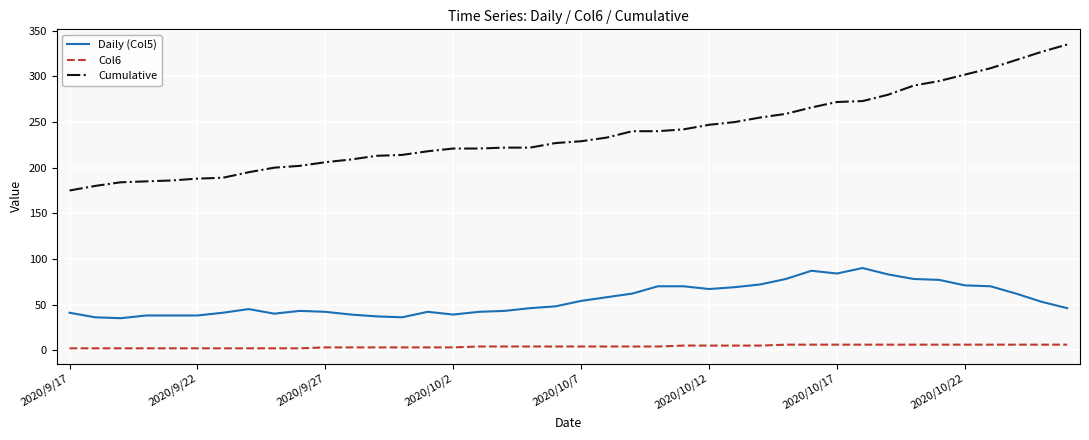

What is the difference between the second highest and minimum values in the Daily (Col5) series?

52